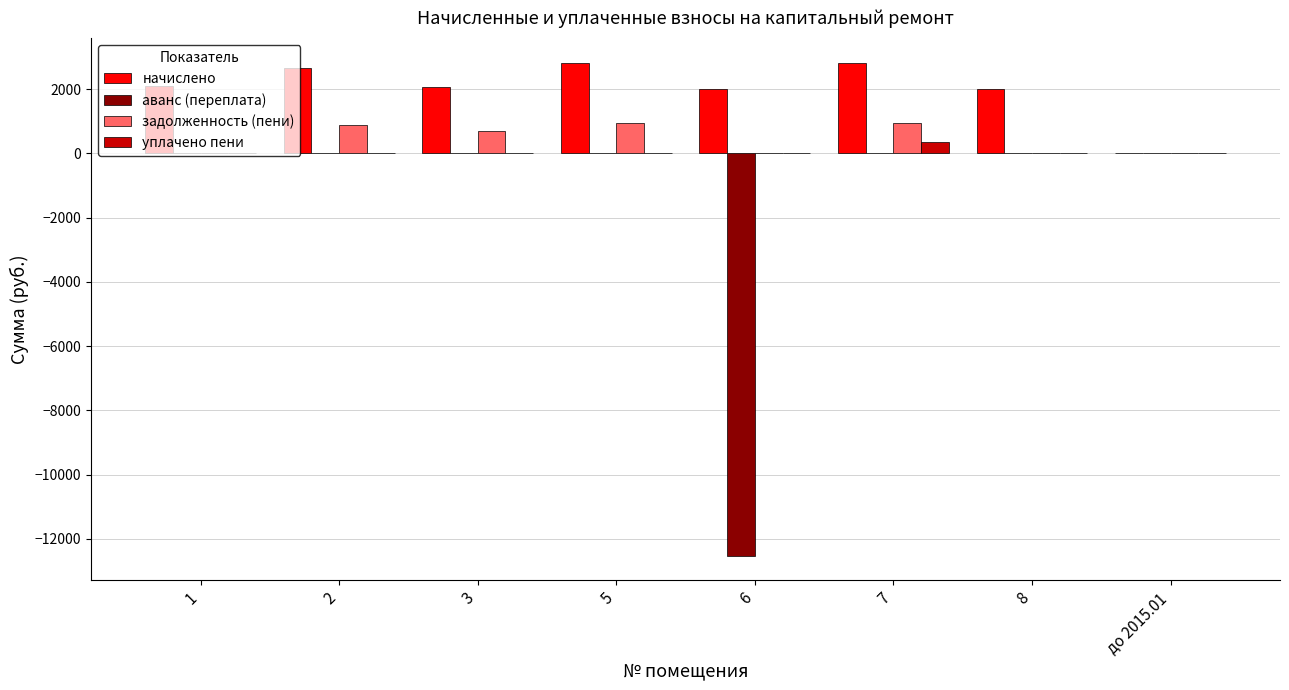

How many groups of bars are there?

8